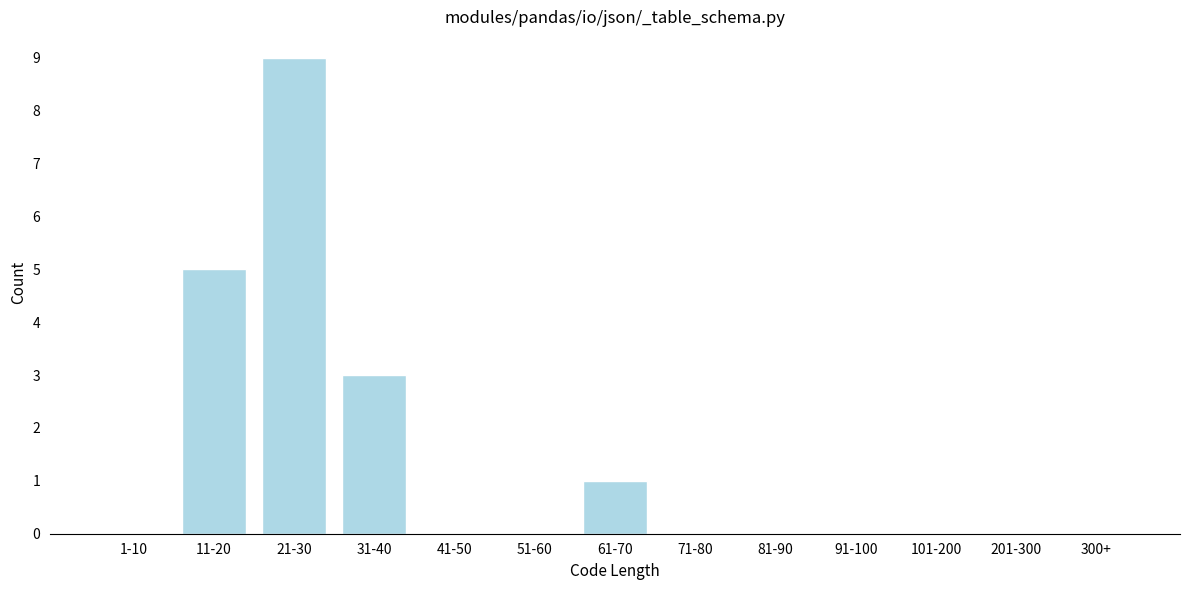

Reading right to left, what are all the values shown in this chart?

300+=0	201-300=0	101-200=0	91-100=0	81-90=0	71-80=0	61-70=1	51-60=0	41-50=0	31-40=3	21-30=9	11-20=5	1-10=0